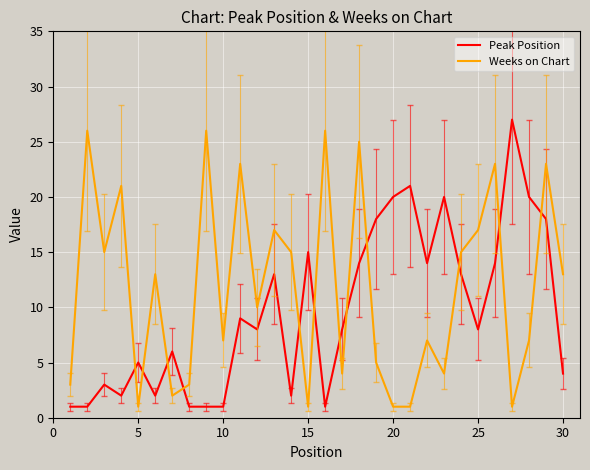

Reading left to right, transcribe all the data shown in this chart.

Peak Position: 1	1	3	2	5	2	6	1	1	1	9	8	13	2	15	1	8	14	18	20	21	14	20	13	8	14	27	20	18	4
Weeks on Chart: 3	26	15	21	1	13	2	3	26	7	23	10	17	15	1	26	4	25	5	1	1	7	4	15	17	23	1	7	23	13